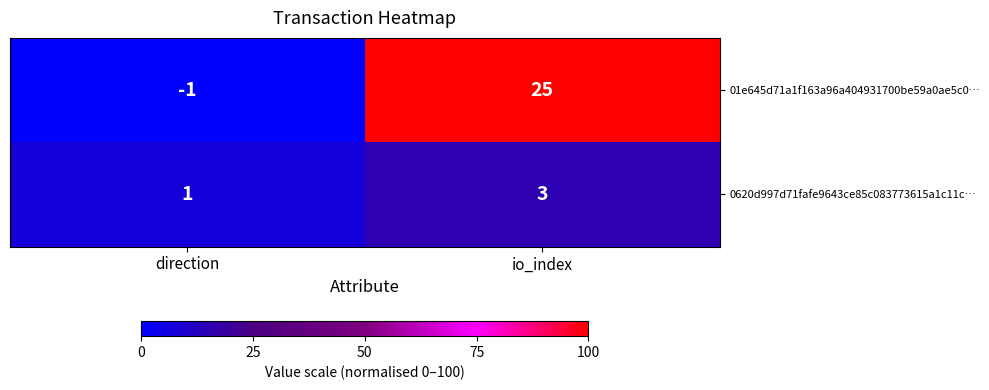

What is the average value of the 01e645d71a1f163a96a404931700be59a0ae5c0… series?

12